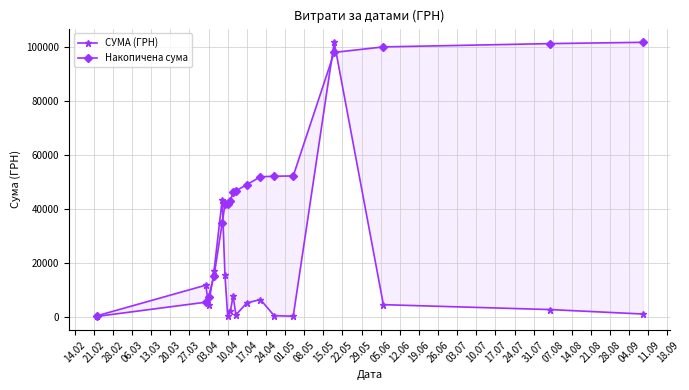

The Накопичена сума series shows 150219.7 at 22.05. True or false?

False